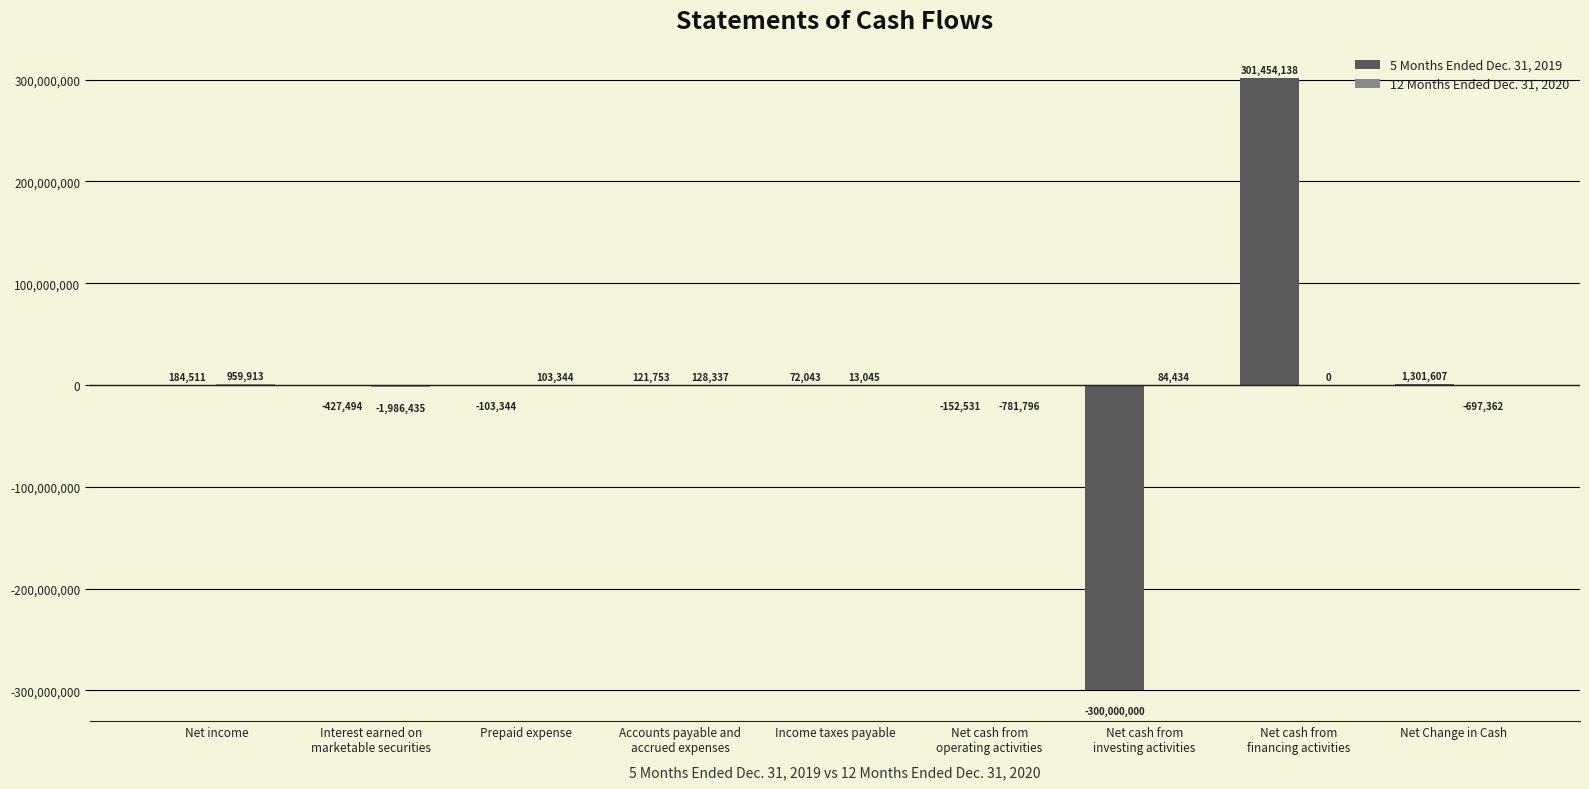

What is the maximum value shown in the chart?

301454138